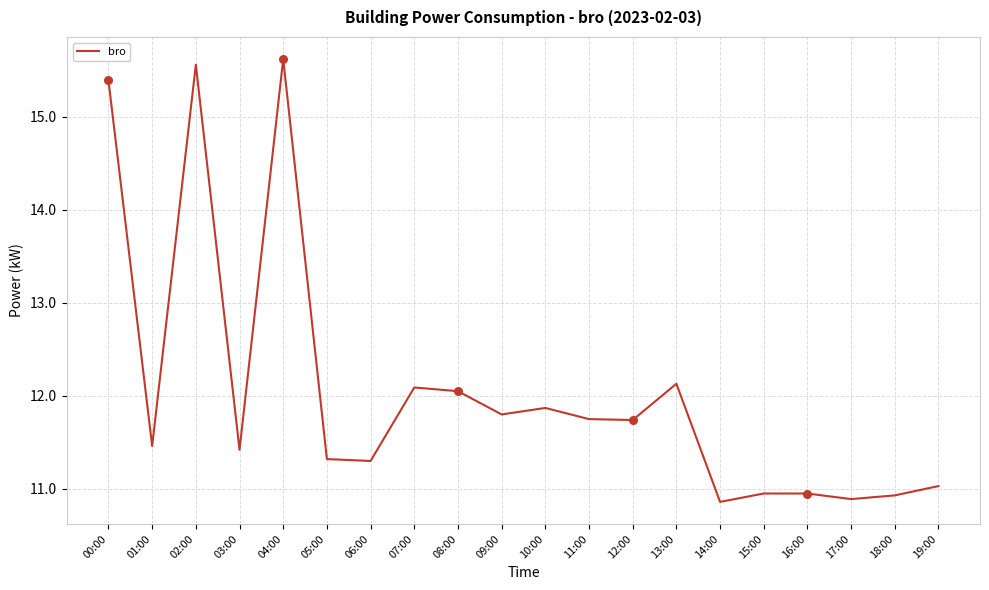

What is the change in value from 00:00 to 16:00?

-4.4